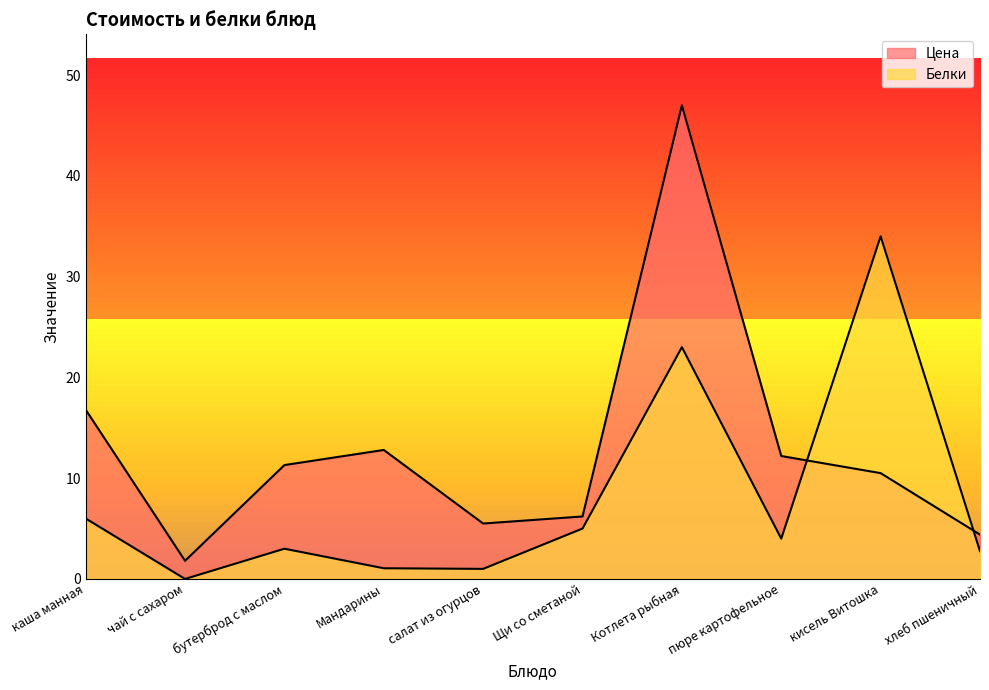

Between бутерброд с маслом and салат из огурцов, which series saw the biggest shift?

Цена